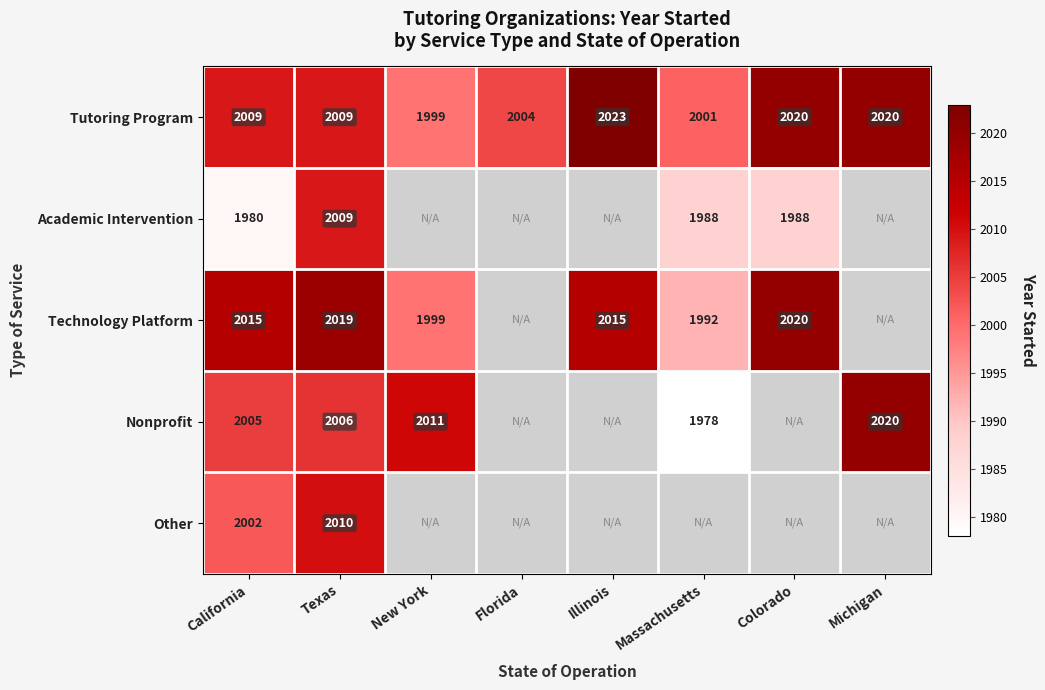

The Academic Intervention series shows 2859 at California. True or false?

False